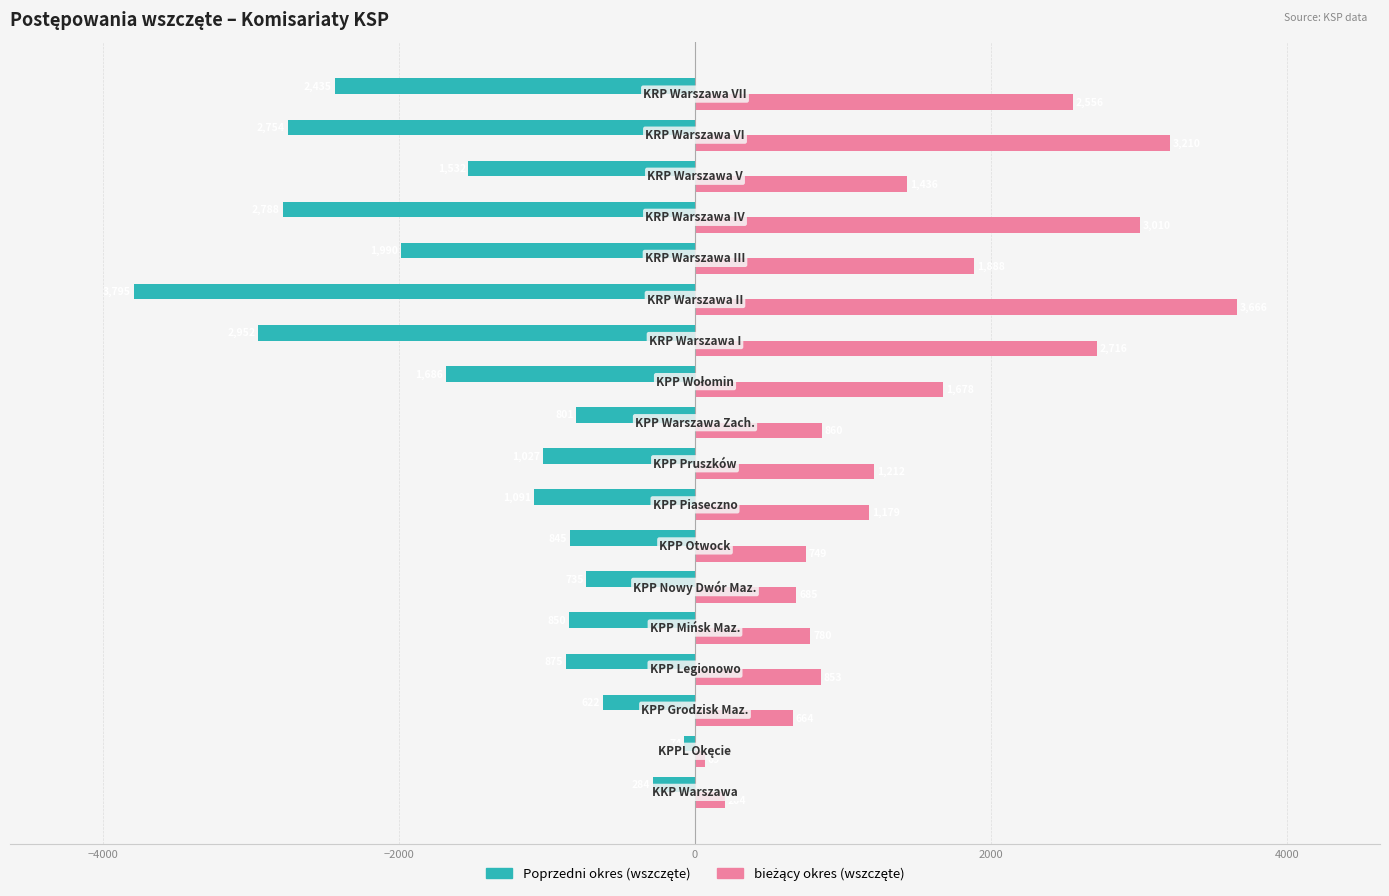

Count the number of data series in this chart.

2